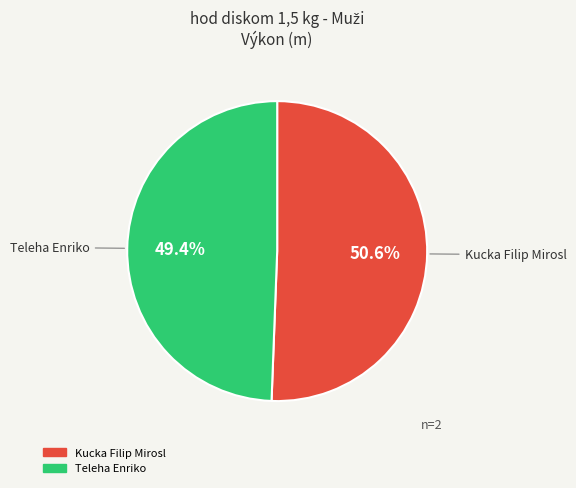

Is it true that Kucka Filip Mirosl is 44% of the pie?

False